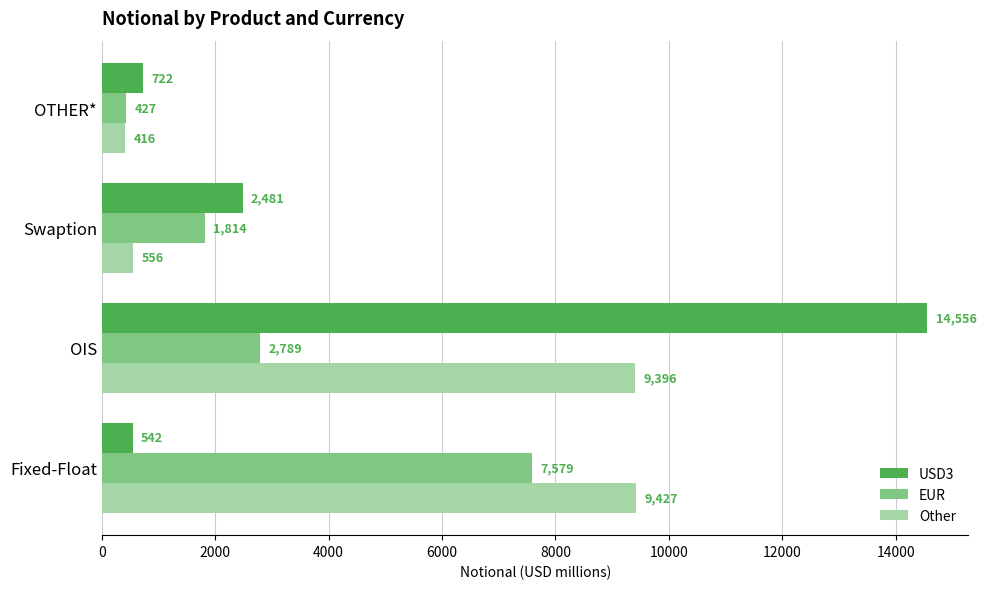

Is it true that USD3 equals 2481 at Swaption?

True